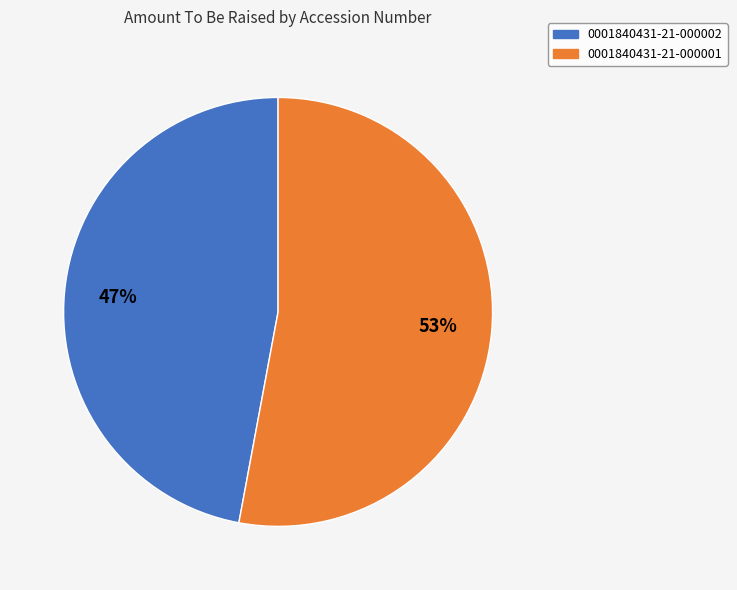

To the nearest percent, what is the difference between the 0001840431-21-000001 and 0001840431-21-000002 slice percentages?

6%